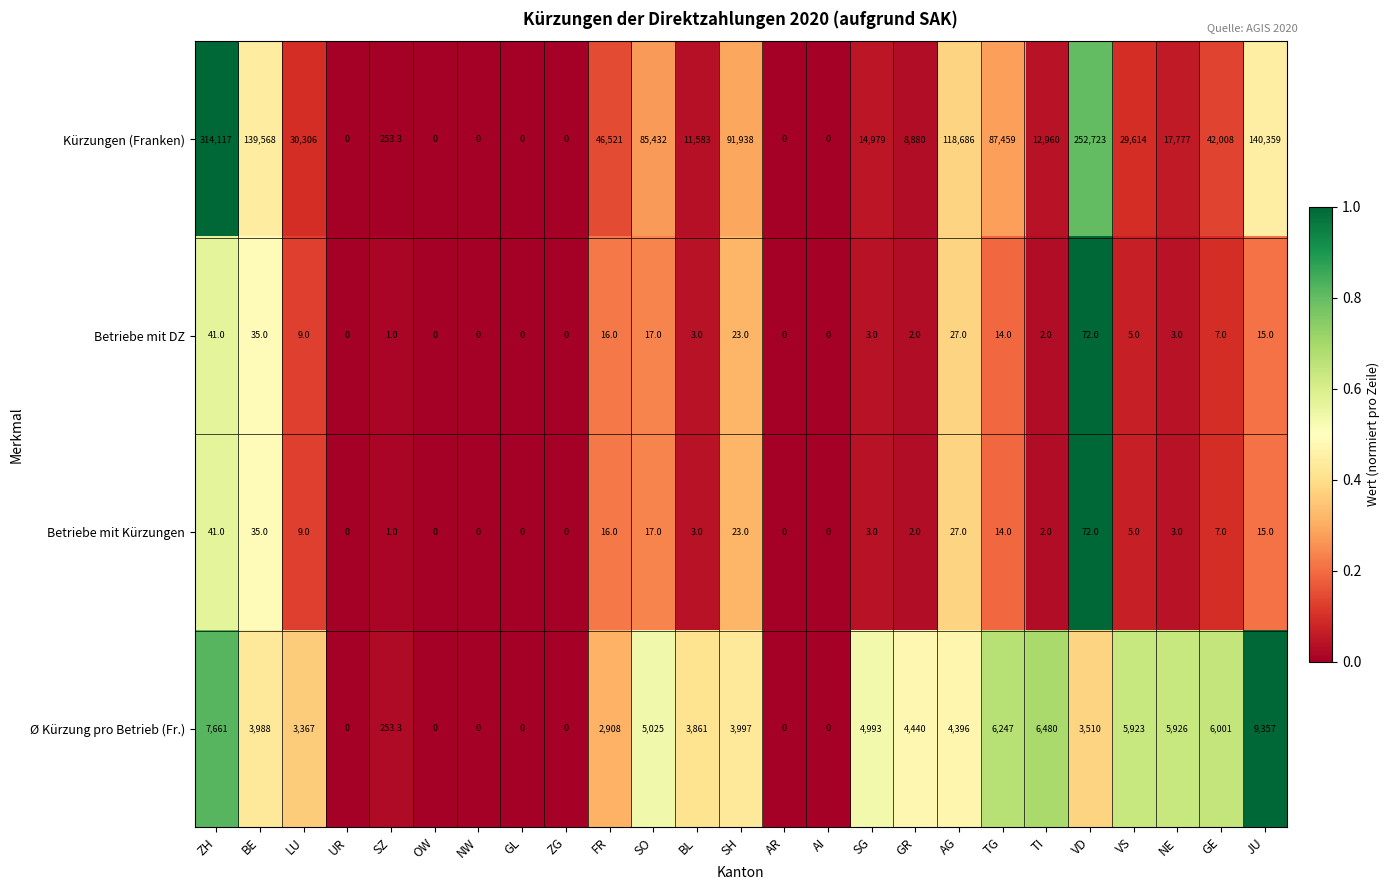

How many data points does each series have?

25